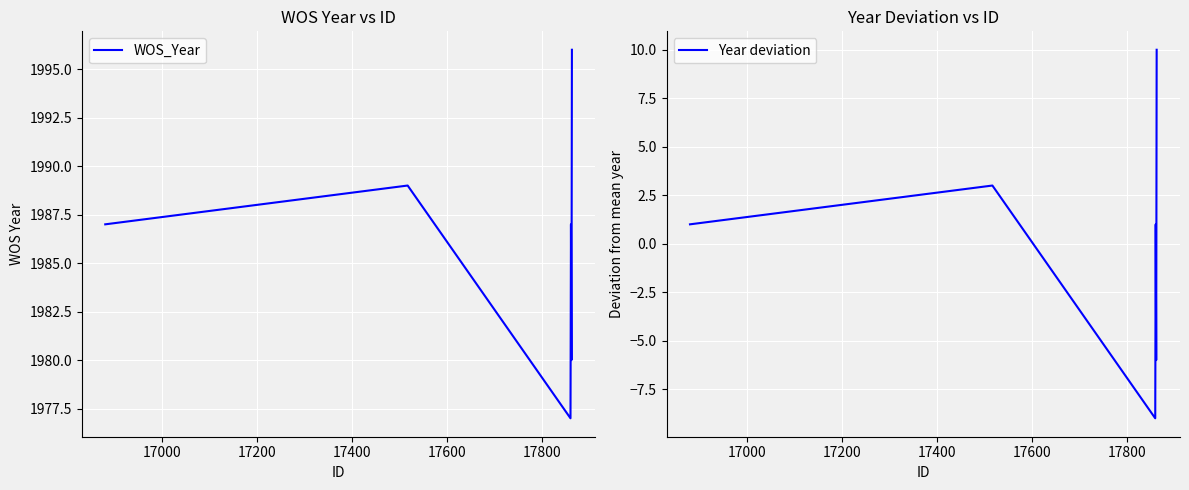

Which series has the largest total across all categories?

WOS_Year